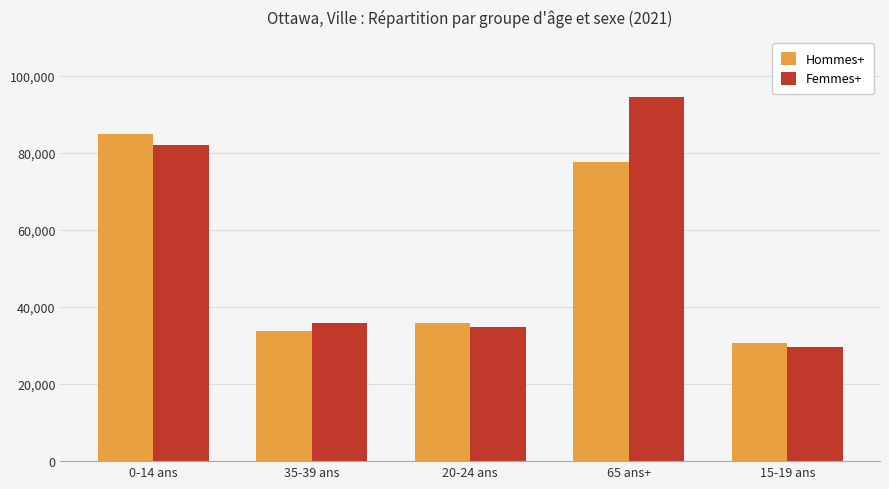

The Femmes+ series shows 34875 at 20-24 ans. True or false?

True